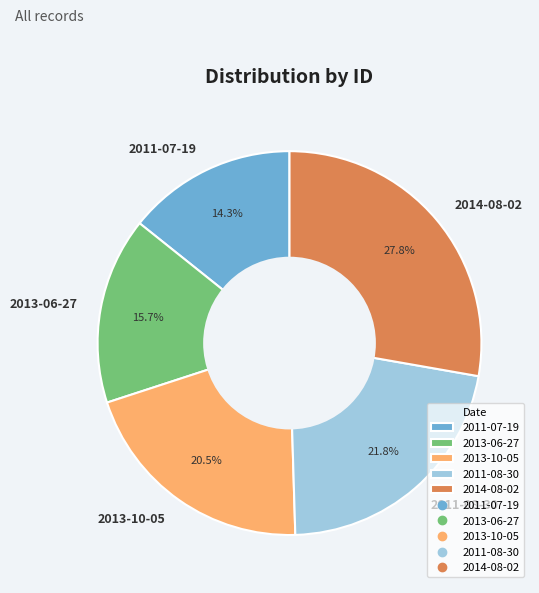

Is it true that 2014-08-02 is 28% of the pie?

True